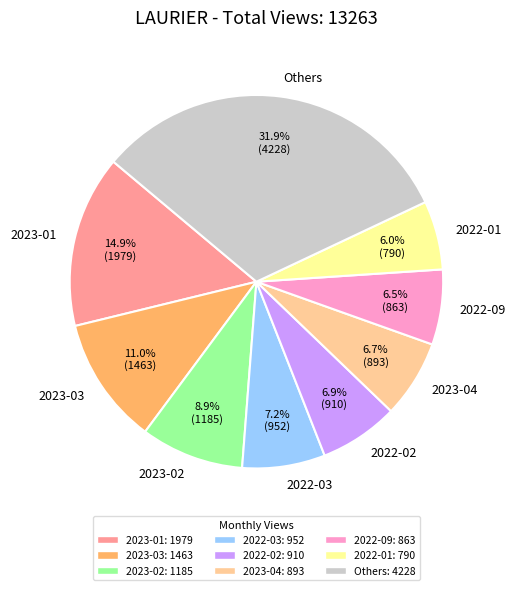

Does any single category account for the majority?

No